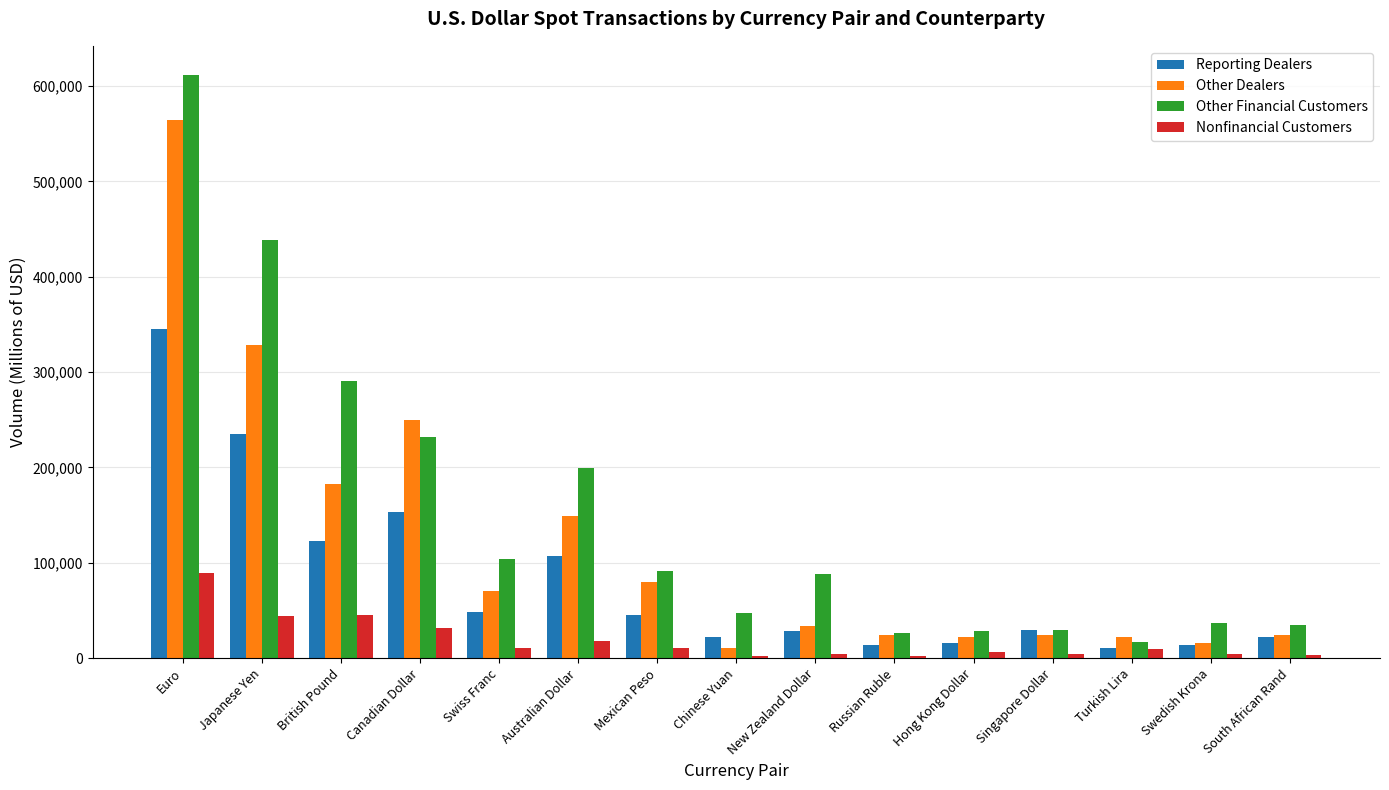

What is the total value across all series at New Zealand Dollar?

154371